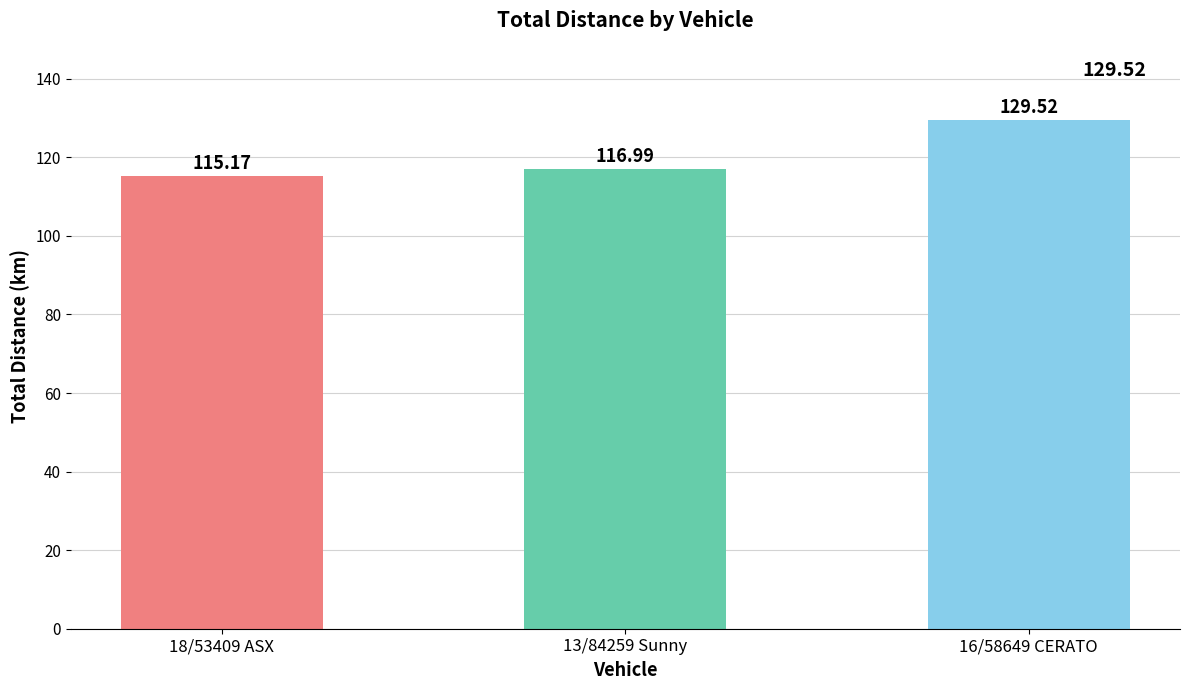

What is the approximate value at 13/84259 Sunny?

117.0